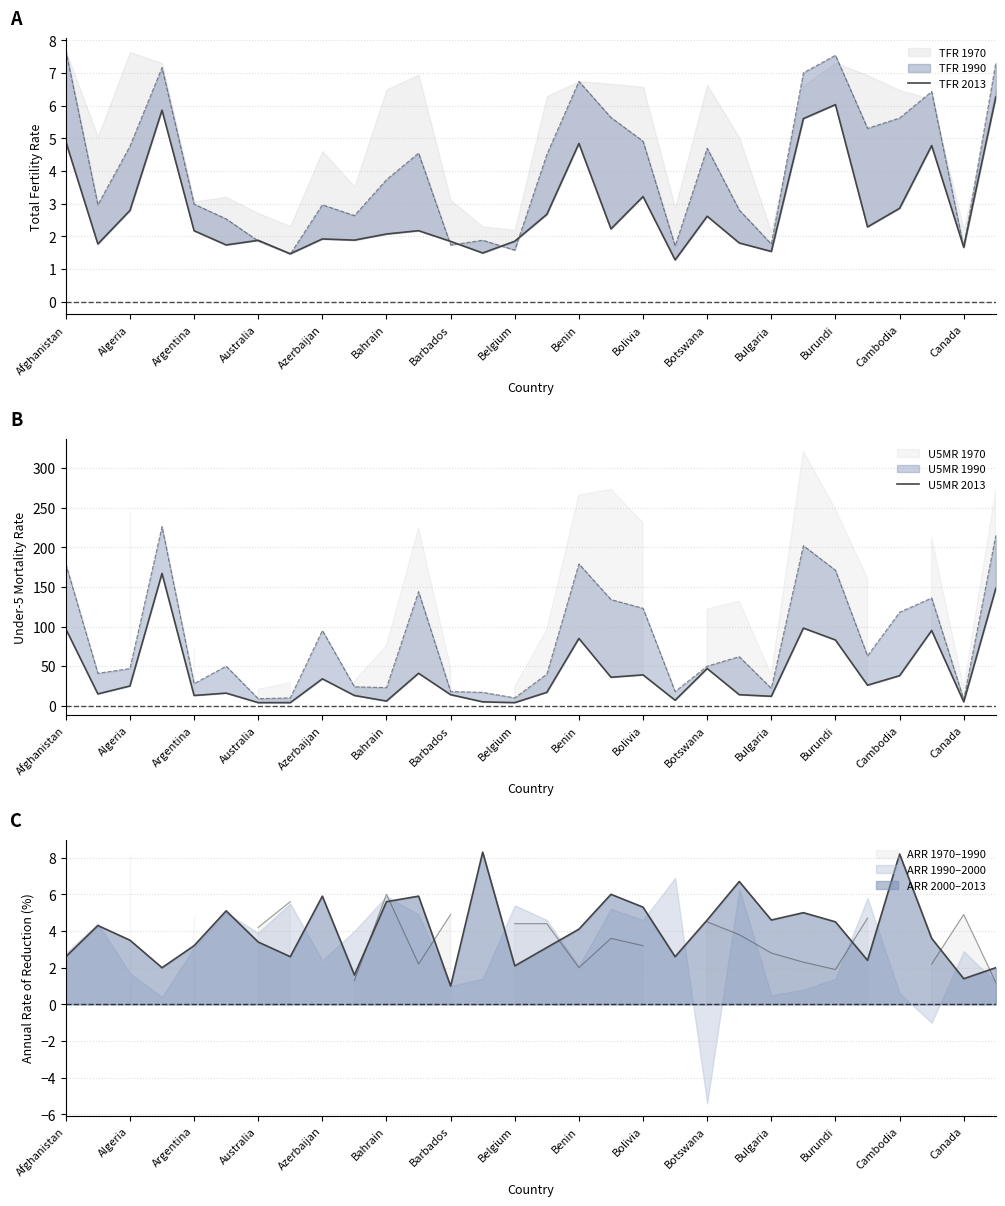

True or false: U5MR 2013 has more than 0 points higher than both neighbors.

True